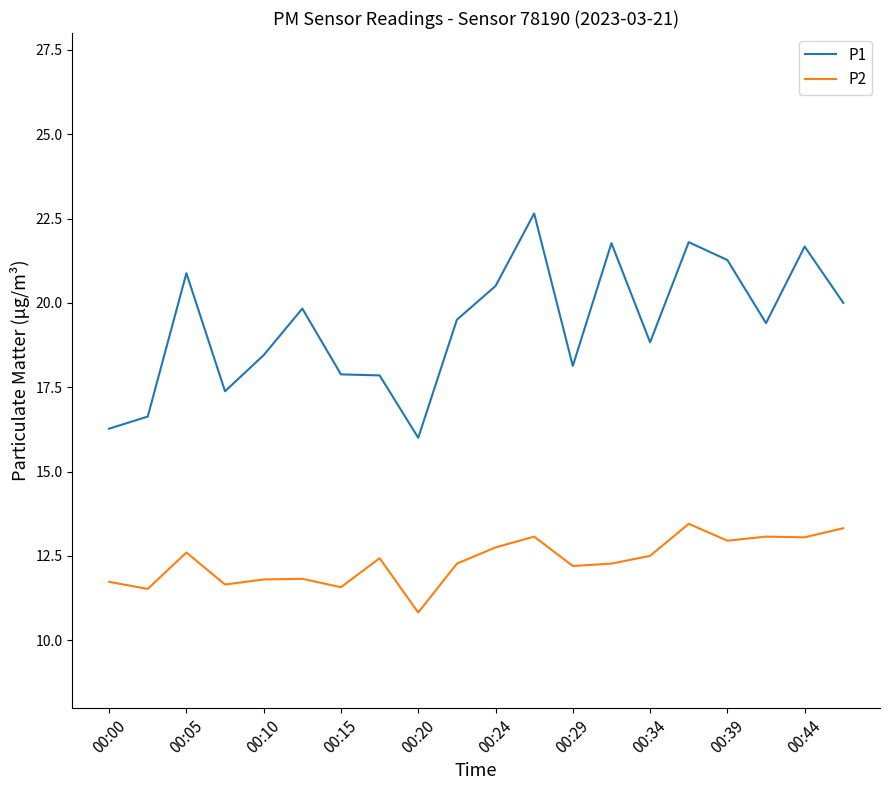

Which series has the largest total across all categories?

P1